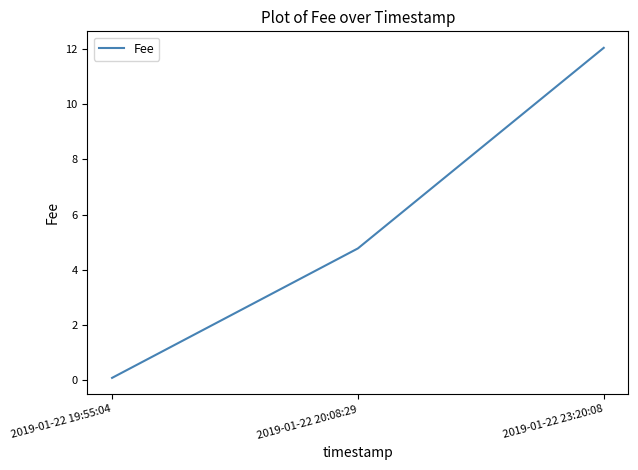

List the labels in order of value, largest first.

2019-01-22 23:20:08, 2019-01-22 20:08:29, 2019-01-22 19:55:04